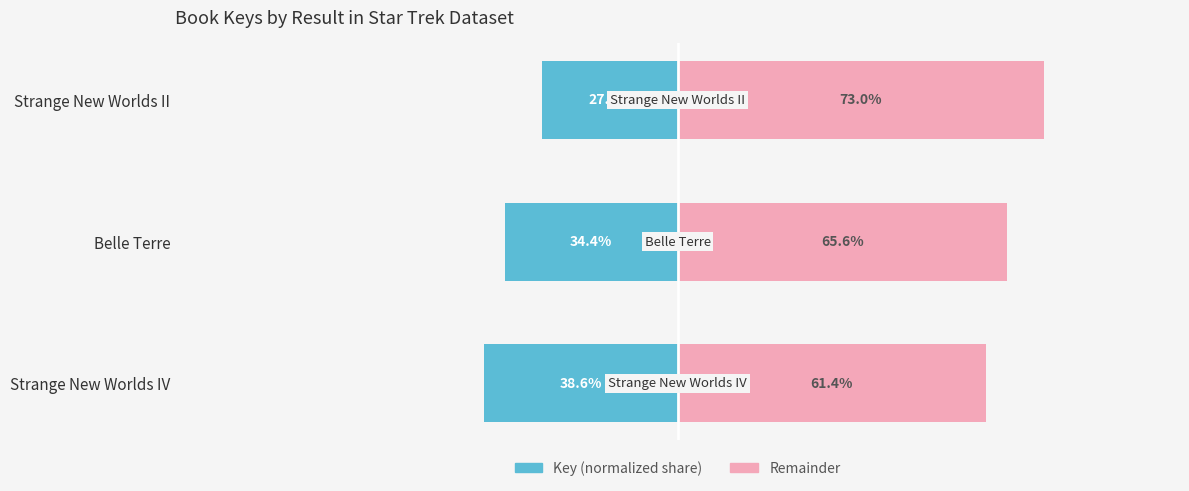

How many data points does each series have?

3